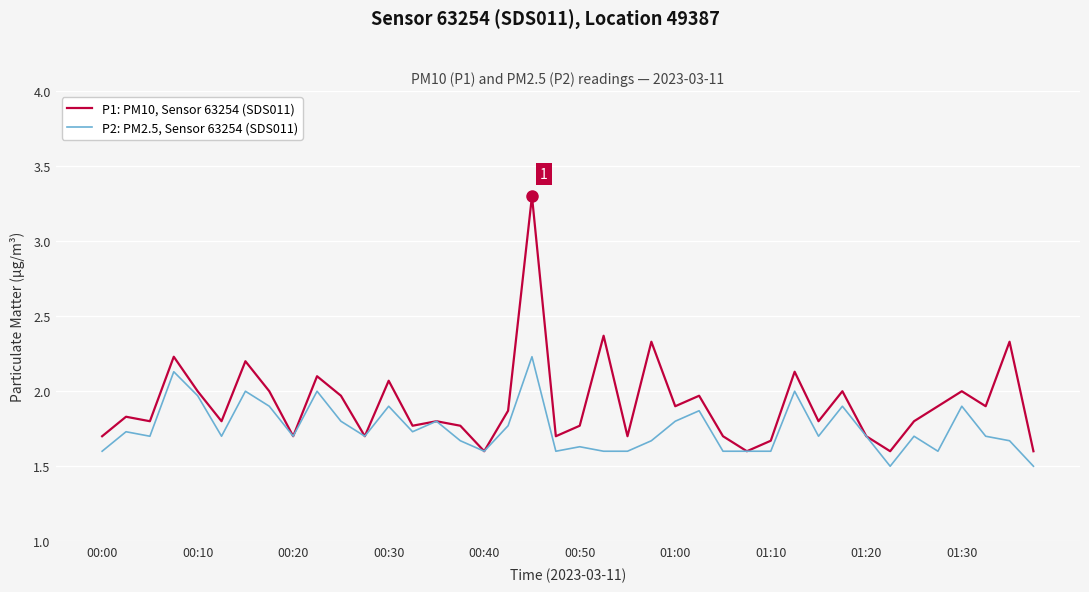

Which series has the widest spread of values?

P1: PM10, Sensor 63254 (SDS011)